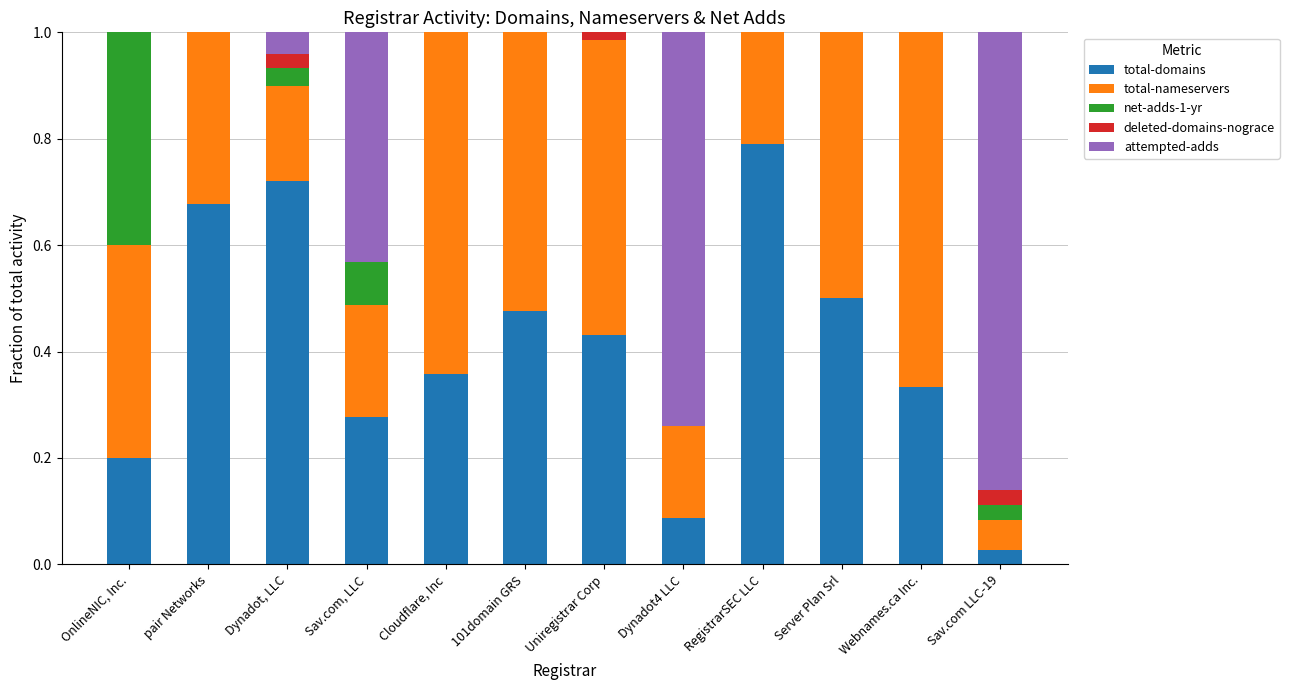

Which category has the highest value in the total-domains series?

RegistrarSEC LLC